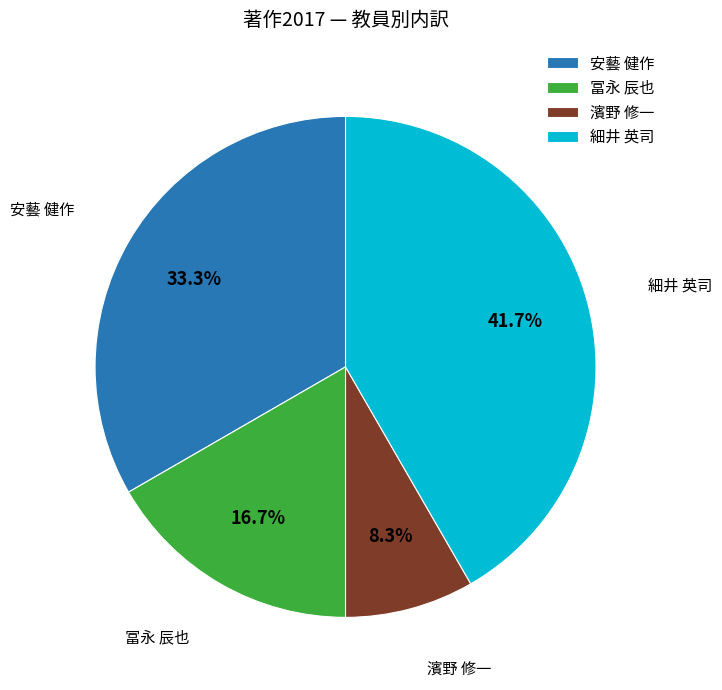

Rank the categories by value from lowest to highest.

濱野 修一, 冨永 辰也, 安藝 健作, 細井 英司